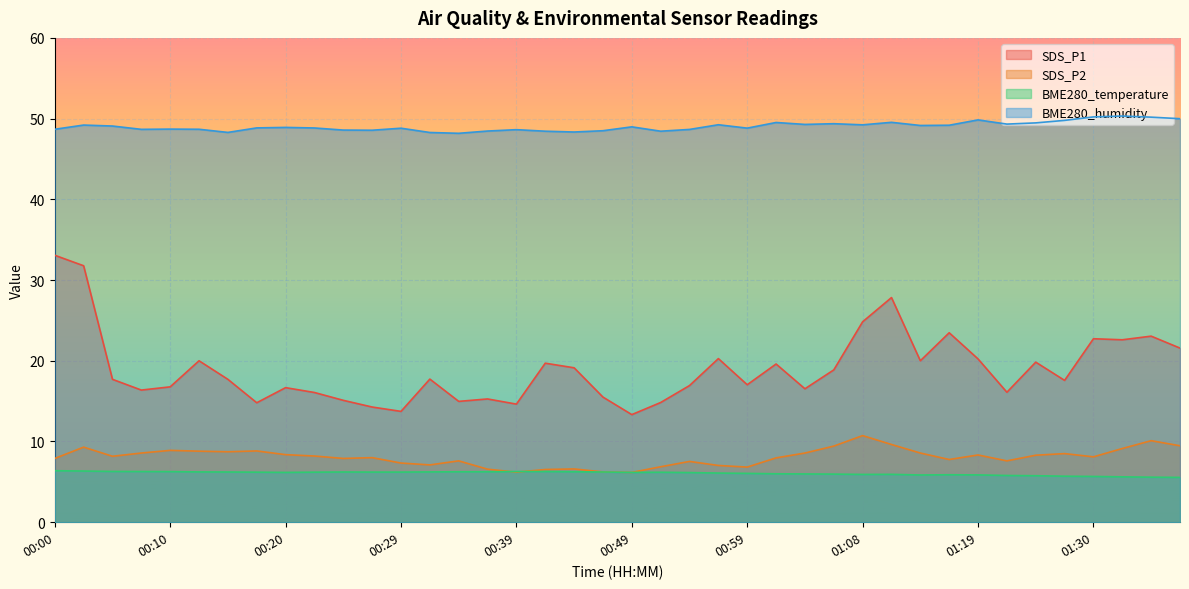

The BME280_temperature series shows 9.7 at 00:56. True or false?

False